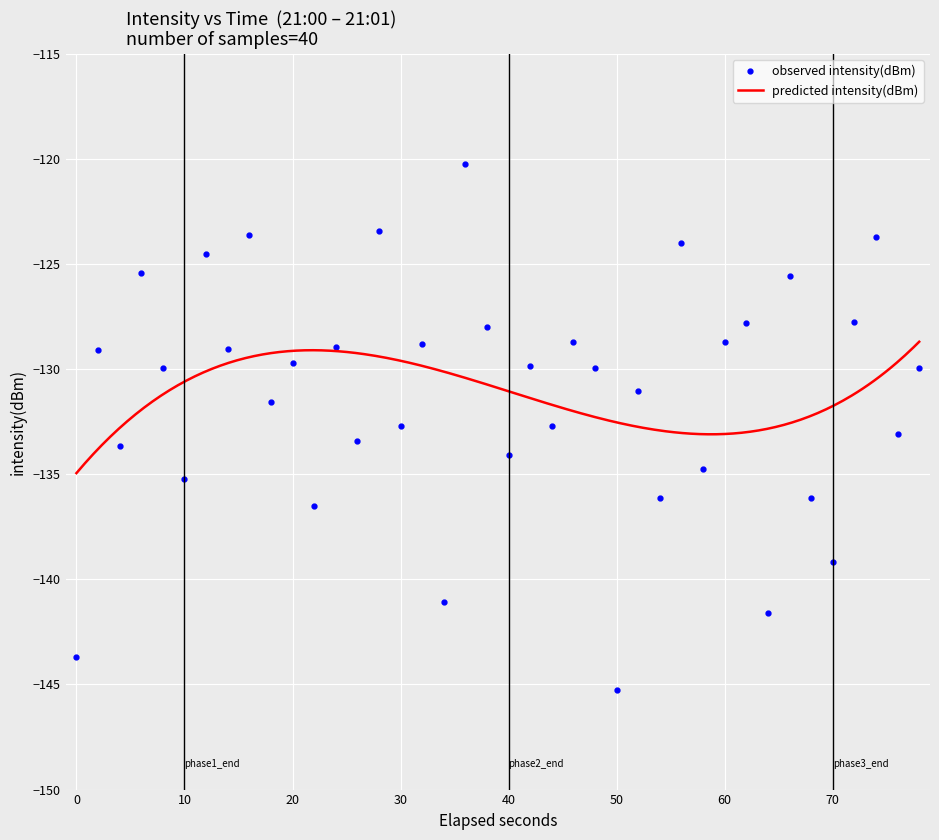

What is the lowest value of the observed intensity(dBm) series?

-145.3